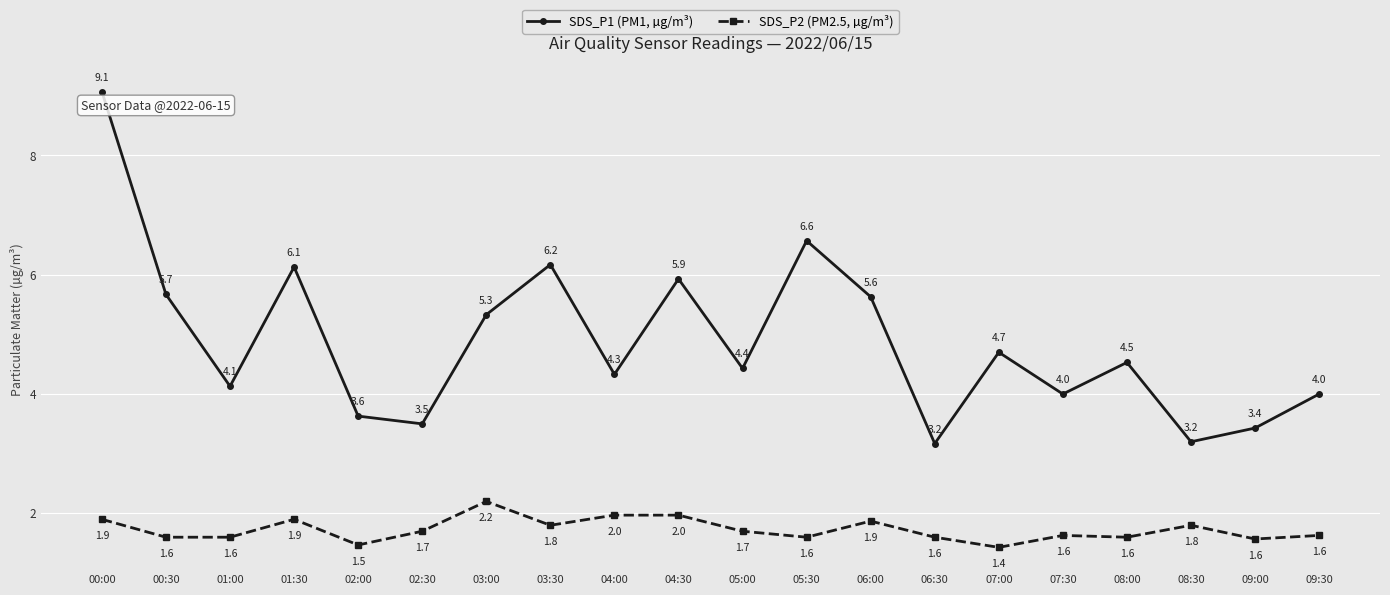

True or false: SDS_P1 (PM1, µg/m³) and SDS_P2 (PM2.5, µg/m³) intersect in this chart.

False